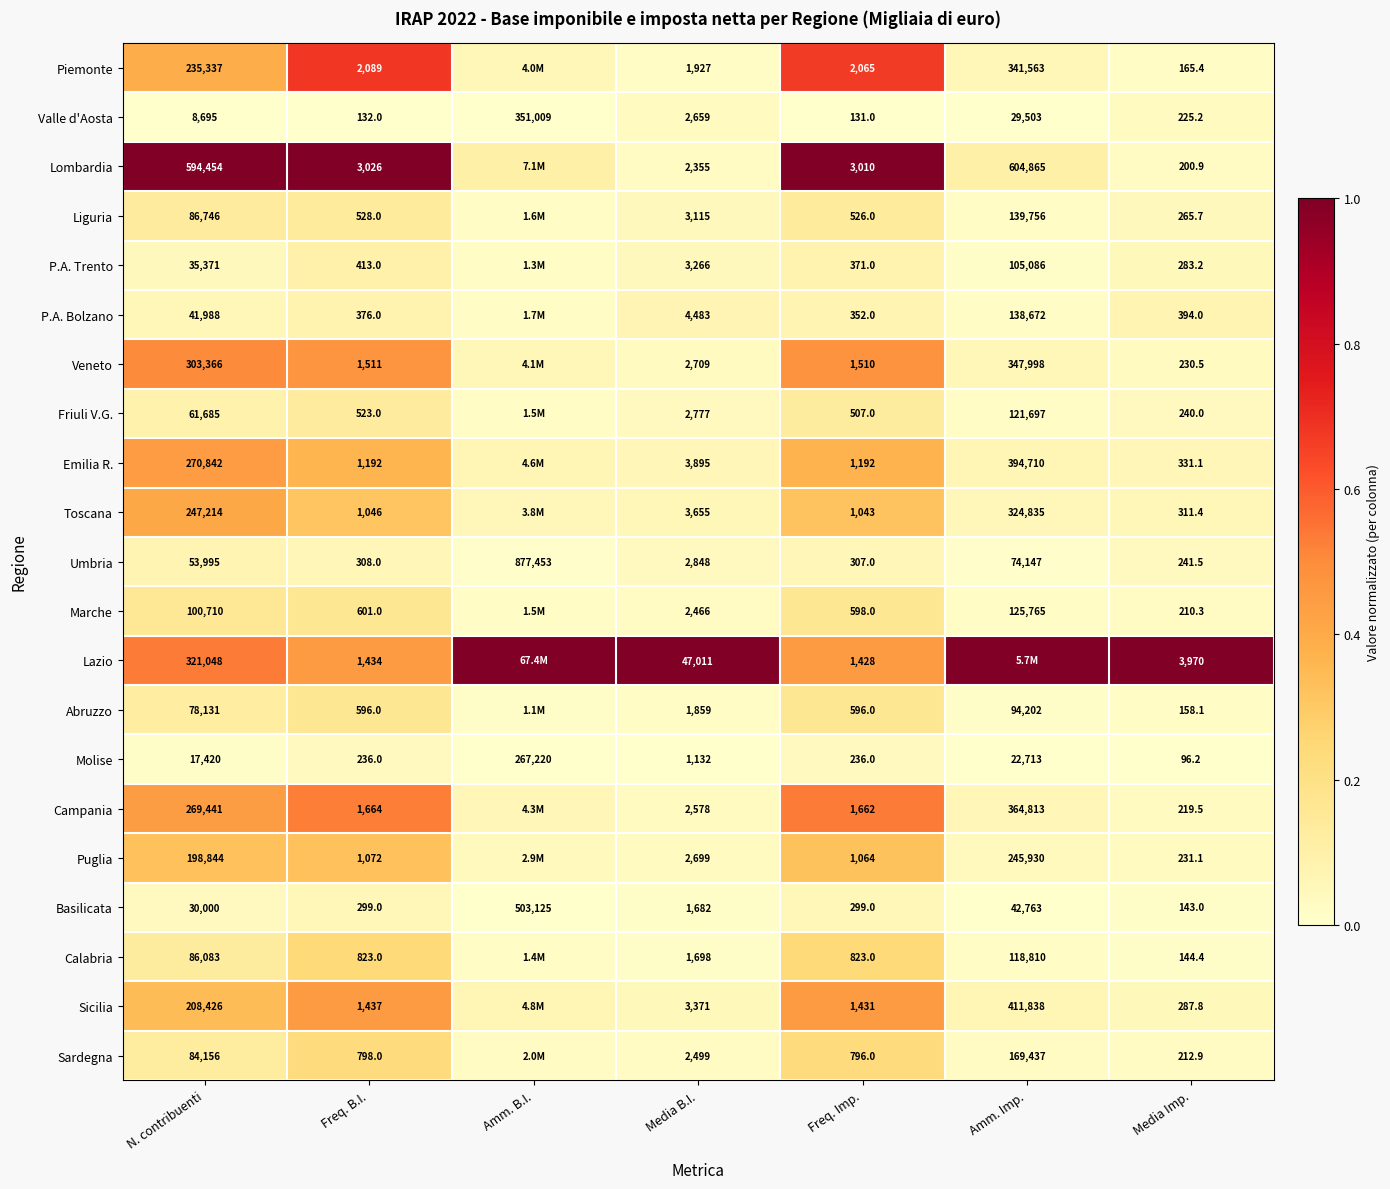

Which series changed the most between Freq. B.I. and Media B.I.?

Lazio